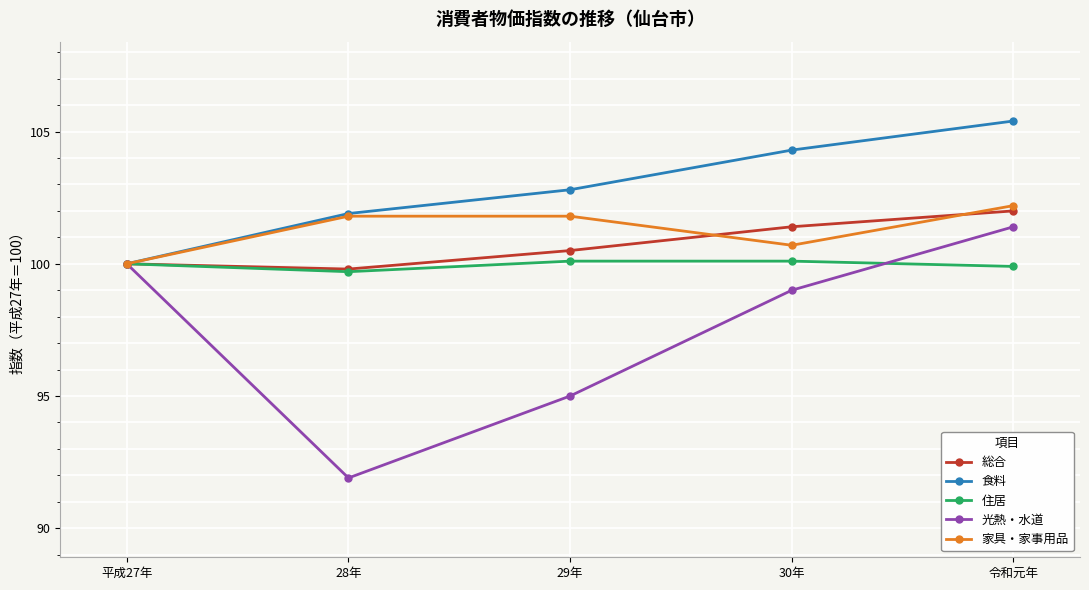

What is the spread (max minus min) of values at 28年?

10.0